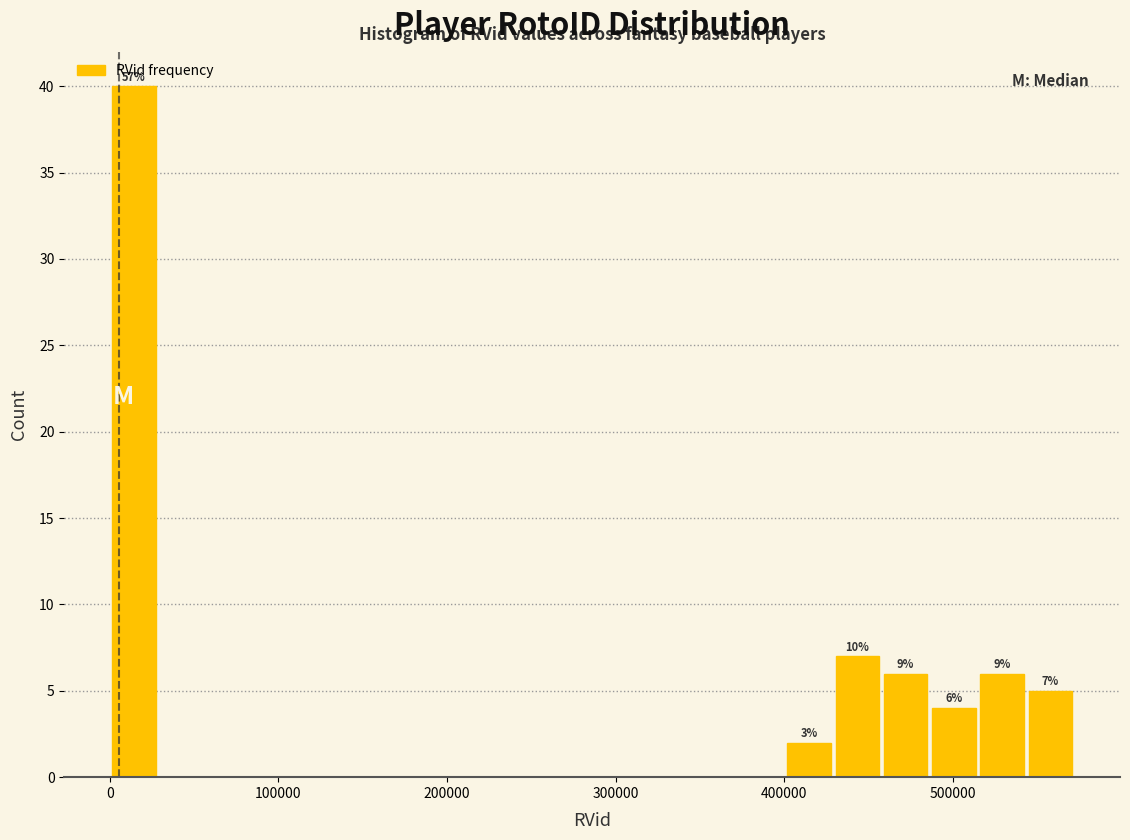

Read against the x-axis, roughly where is the centre of the tallest bar?

10000